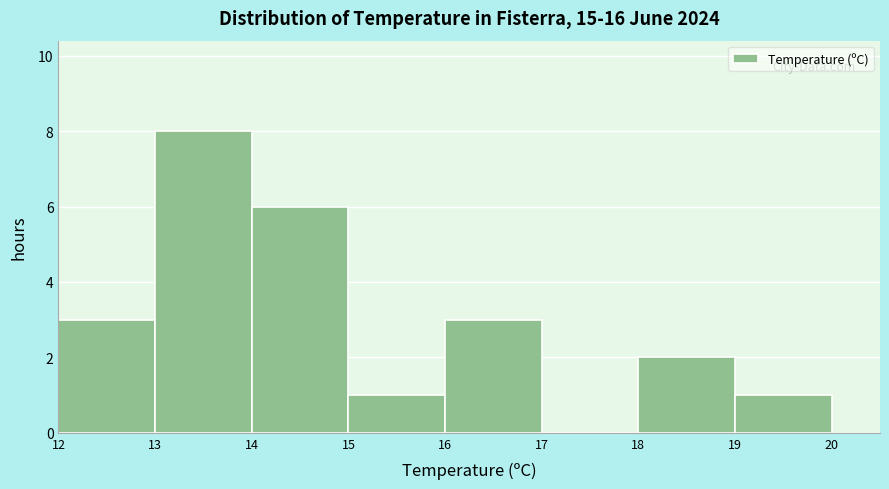

Reading left to right, list every bar in this chart as the range it spans on the x-axis followed by its height. The values are not printed on the chart, so give them approximately, as read against the axis.

12 to 13: 3
13 to 14: 8
14 to 15: 6
15 to 16: 1
16 to 17: 3
17 to 18: 0
18 to 19: 2
19 to 20: 1